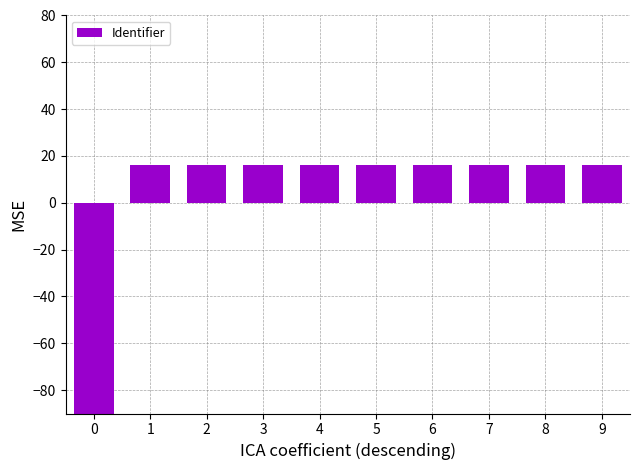

What is the value of the 4th bar from the left?

16.0